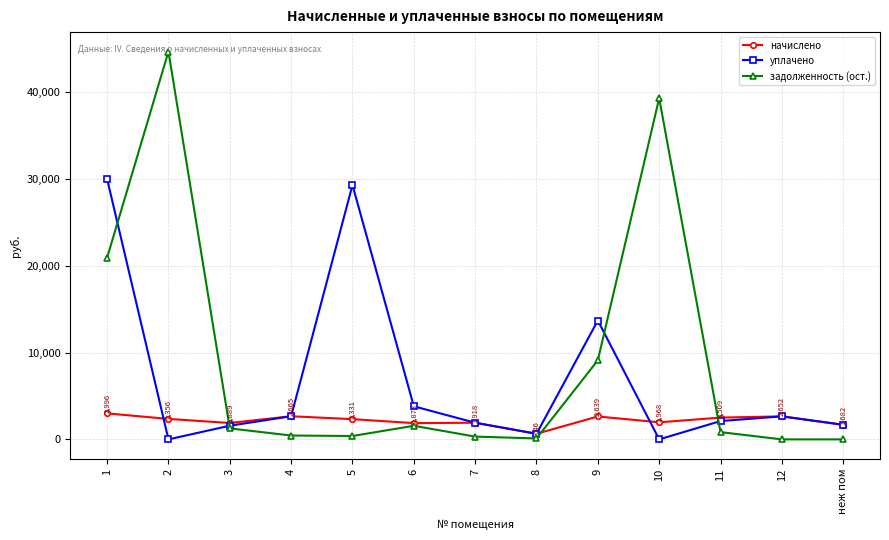

The задолженность (ост.) series shows 61544.4 at 10. True or false?

False